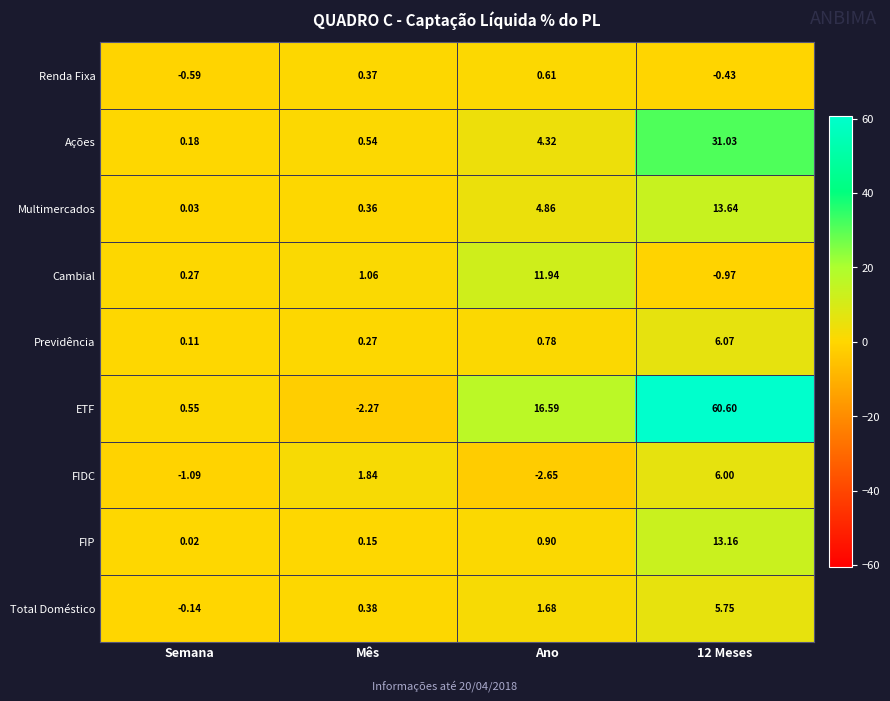

Which series has the widest spread of values?

ETF